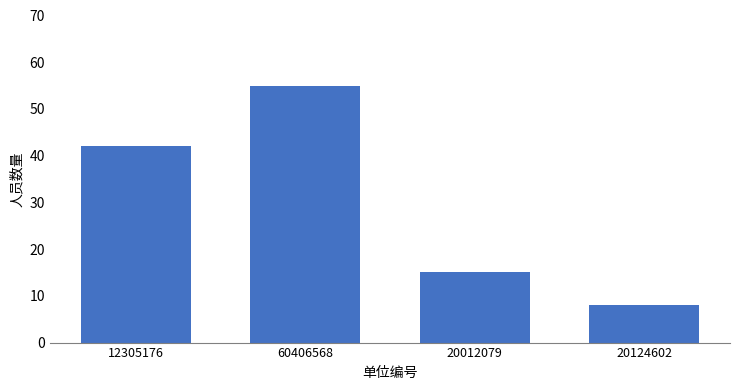

Reading left to right, extract all data points from this chart.

12305176=42	60406568=55	20012079=15	20124602=8